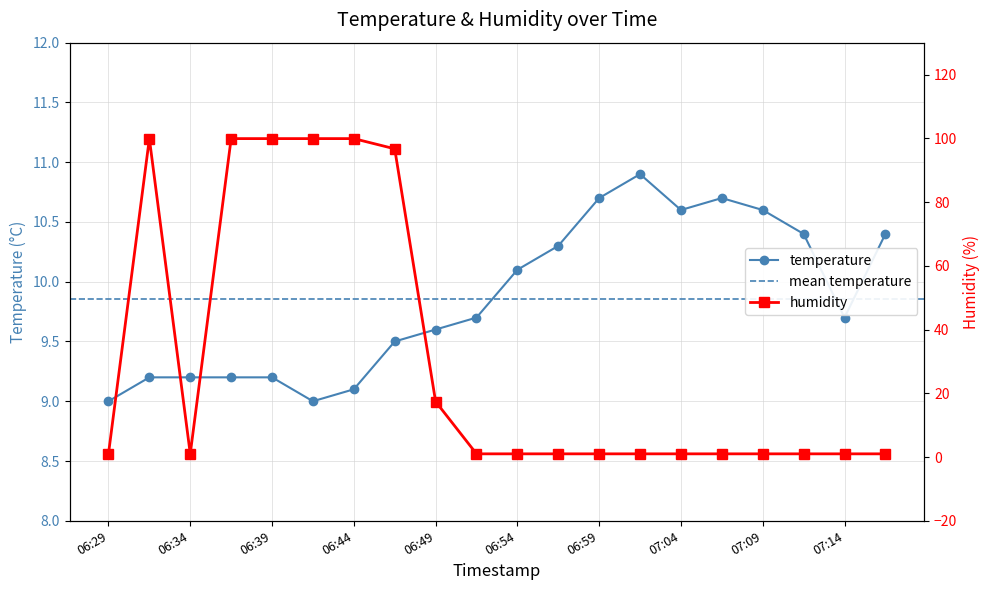

How many data points in humidity are above 1?

7